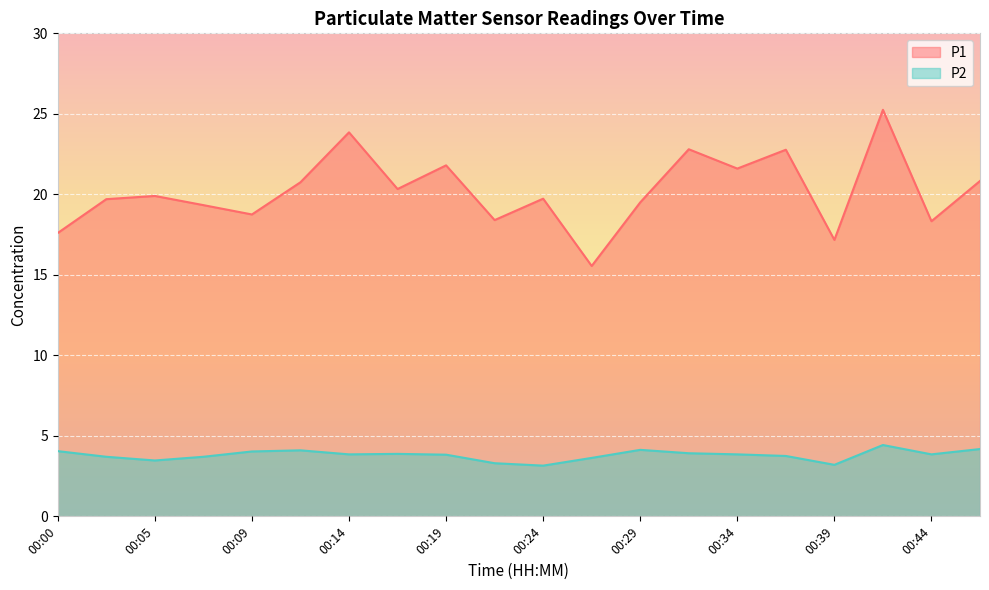

How many interior local valleys does the P2 series have?

5